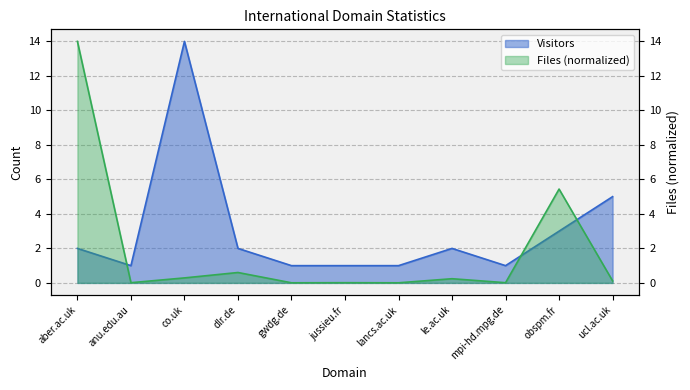

At how many categories does at least one series exceed 2?

4